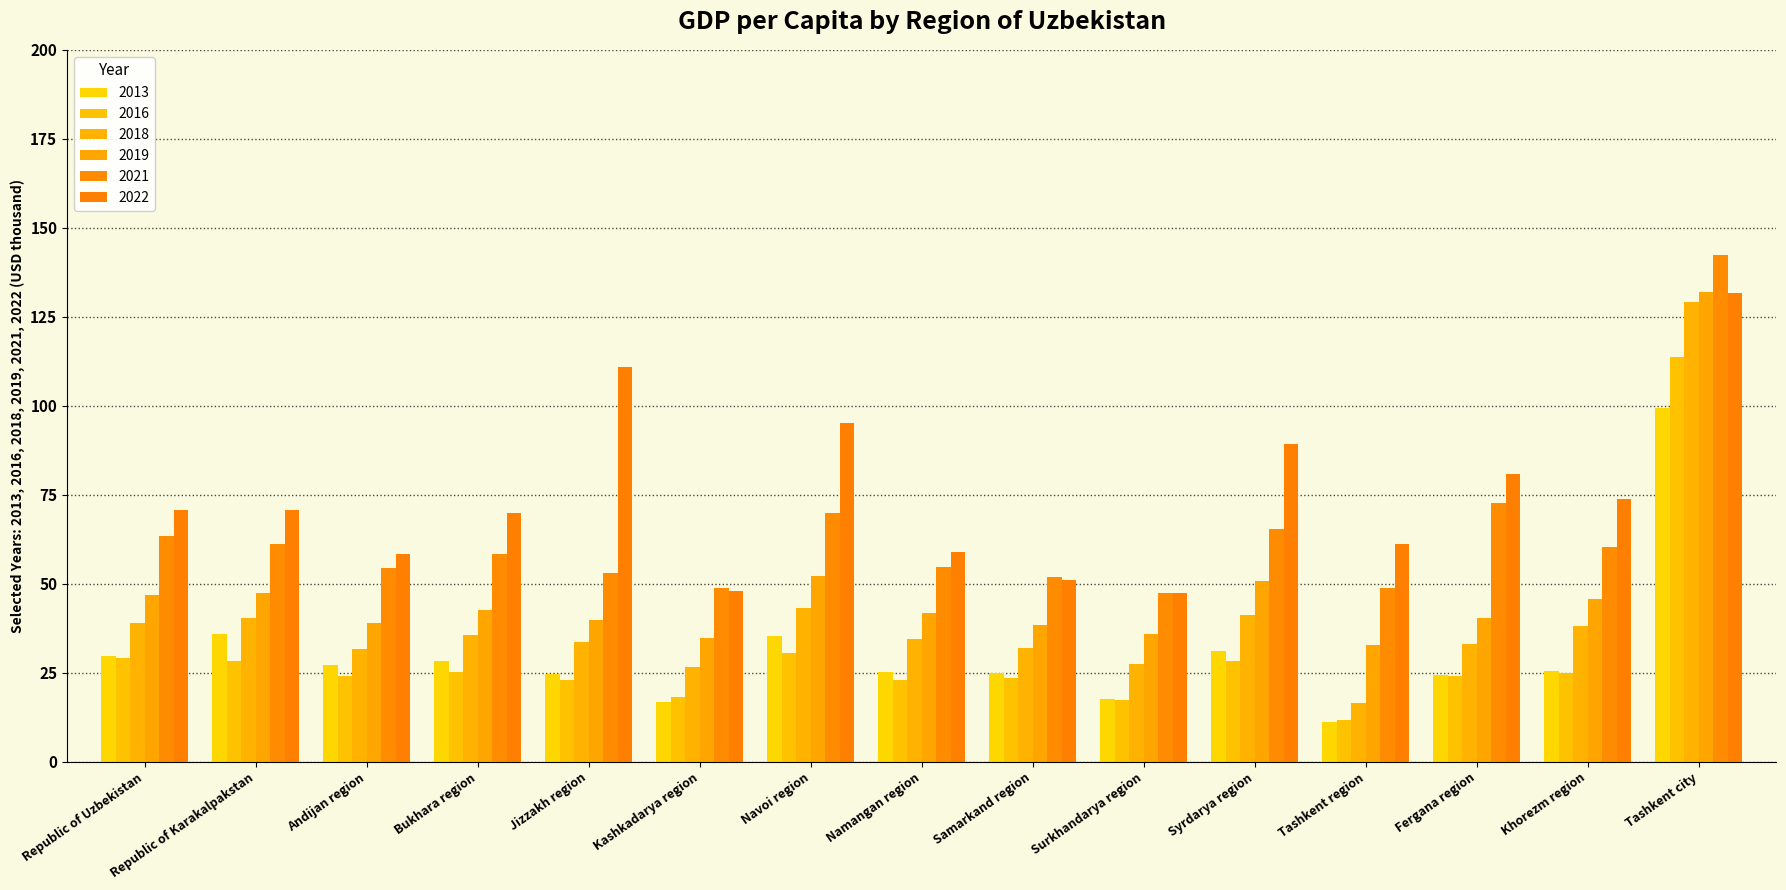

Reading right to left, what are all the values shown in this chart?

2013: 99.3	25.5	24.3	11.3	31.2	17.7	25.0	25.3	35.3	16.7	24.6	28.4	27.2	36.0	29.6
2016: 113.7	24.8	24.0	11.7	28.2	17.3	23.5	23.0	30.5	18.2	22.9	25.3	24.2	28.4	29.1
2018: 129.3	38.1	33.2	16.5	41.3	27.6	31.9	34.4	43.3	26.7	33.7	35.7	31.8	40.3	39.1
2019: 132.0	45.8	40.4	32.8	50.9	35.9	38.3	41.9	52.3	34.7	39.7	42.5	39.0	47.3	46.9
2021: 142.4	60.2	72.8	48.7	65.5	47.5	51.9	54.7	69.8	48.8	53.0	58.5	54.4	61.2	63.3
2022: 131.8	73.9	80.9	61.1	89.2	47.3	51.2	58.9	95.3	47.9	111.0	69.9	58.4	70.7	70.6